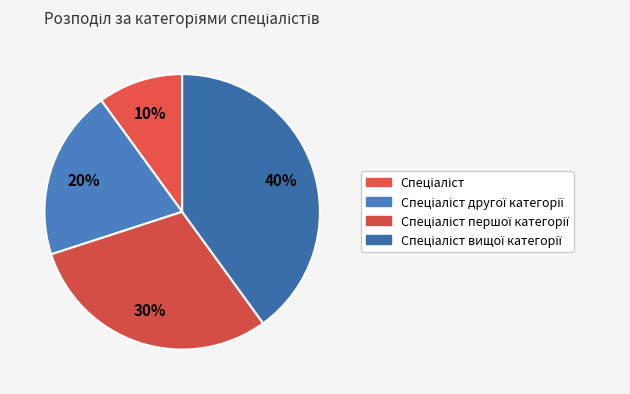

Rank the categories by value from highest to lowest.

Спеціаліст вищої категорії, Спеціаліст першої категорії, Спеціаліст другої категорії, Спеціаліст